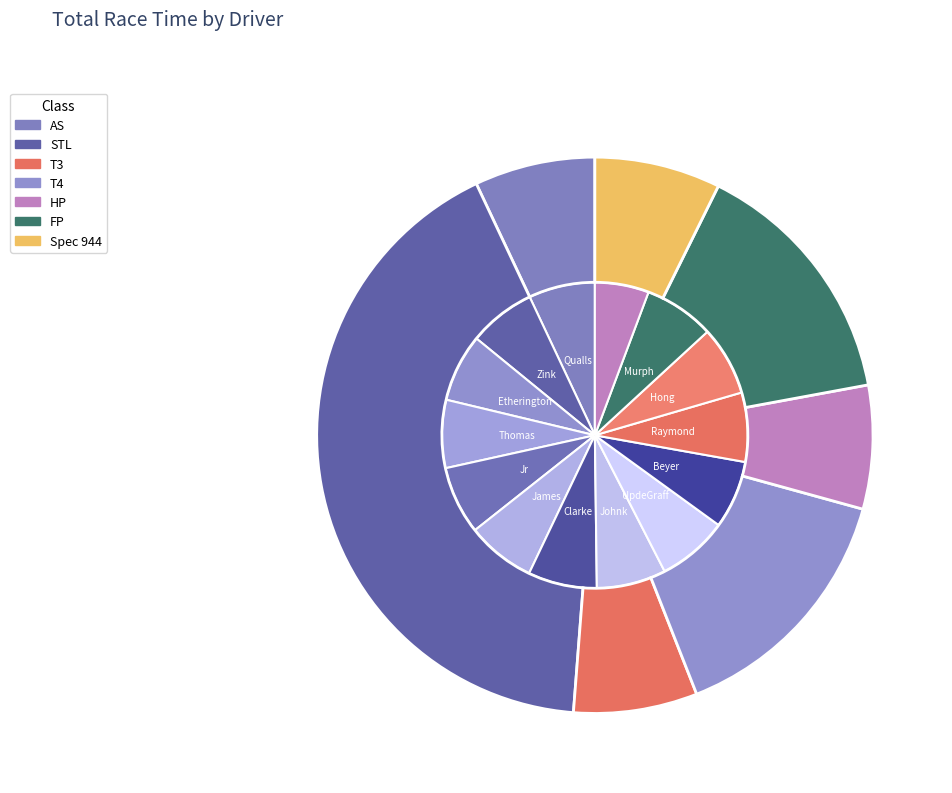

What is the largest slice in the pie chart?

Michael UpdeGraff